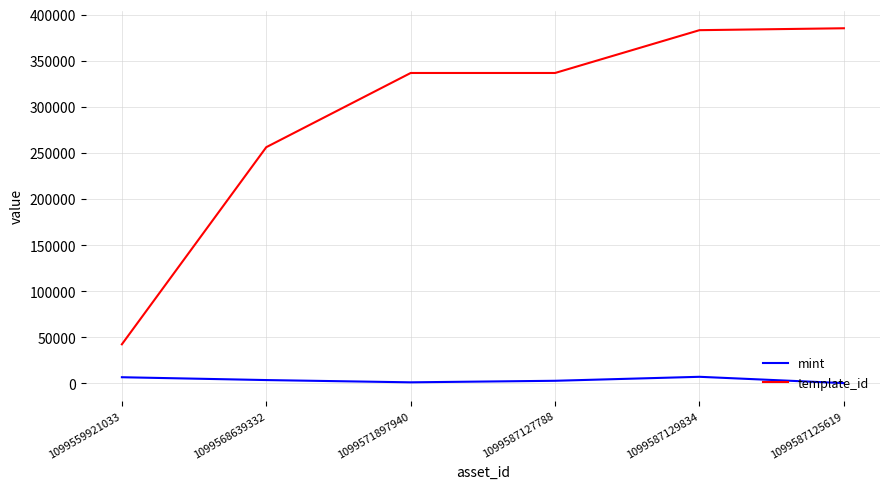

Where is template_id nearest to the value 213777?

1099568639332